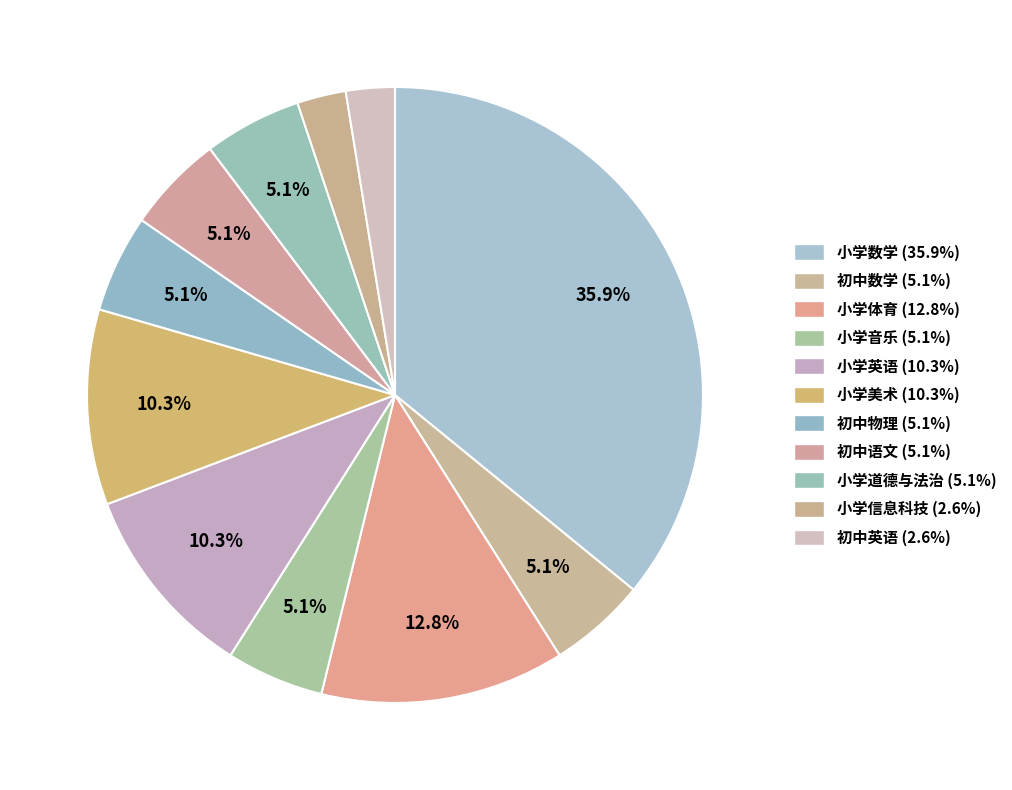

How many slices are in this pie chart?

11